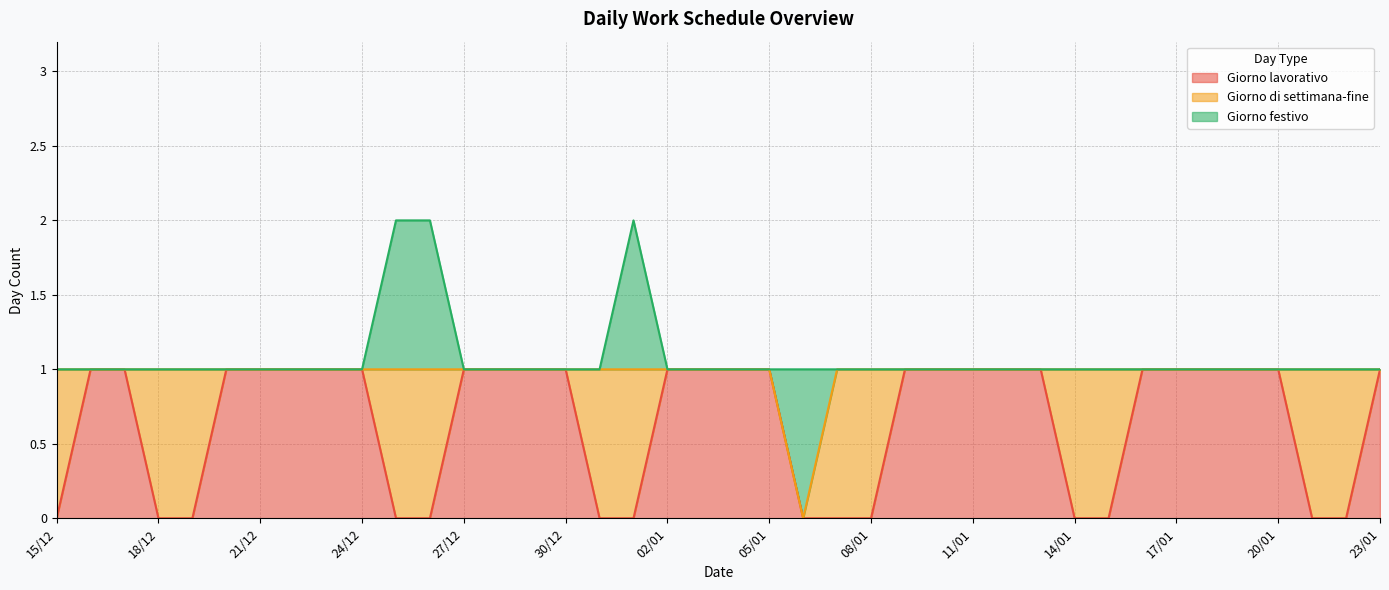

What are all the series names shown in the legend?

Giorno lavorativo, Giorno di settimana-fine, Giorno festivo